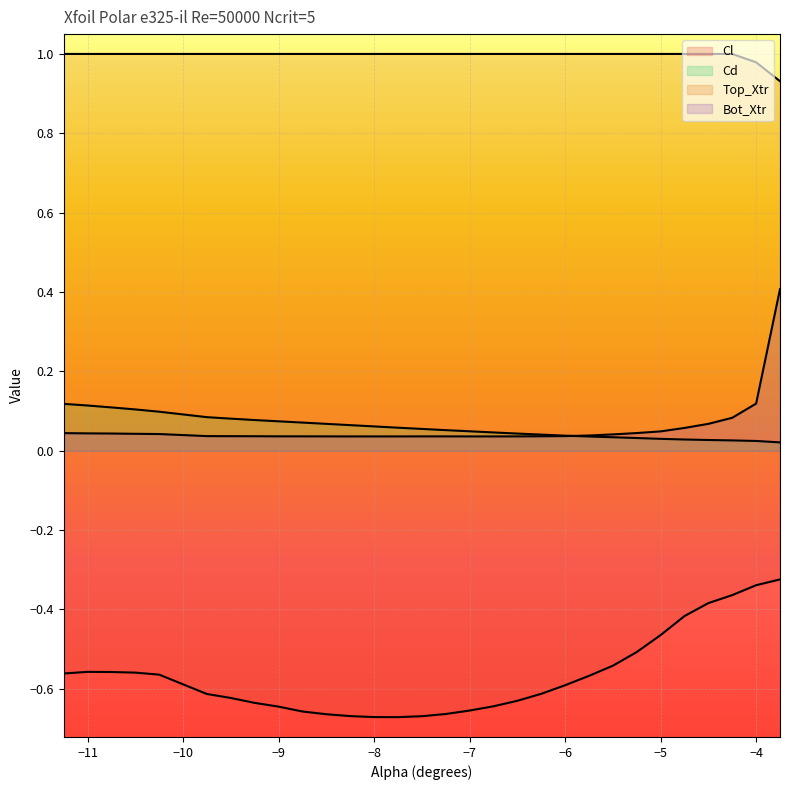

Is the value of Top_Xtr at -4.0 greater than the value of Bot_Xtr at -5.25?

Yes